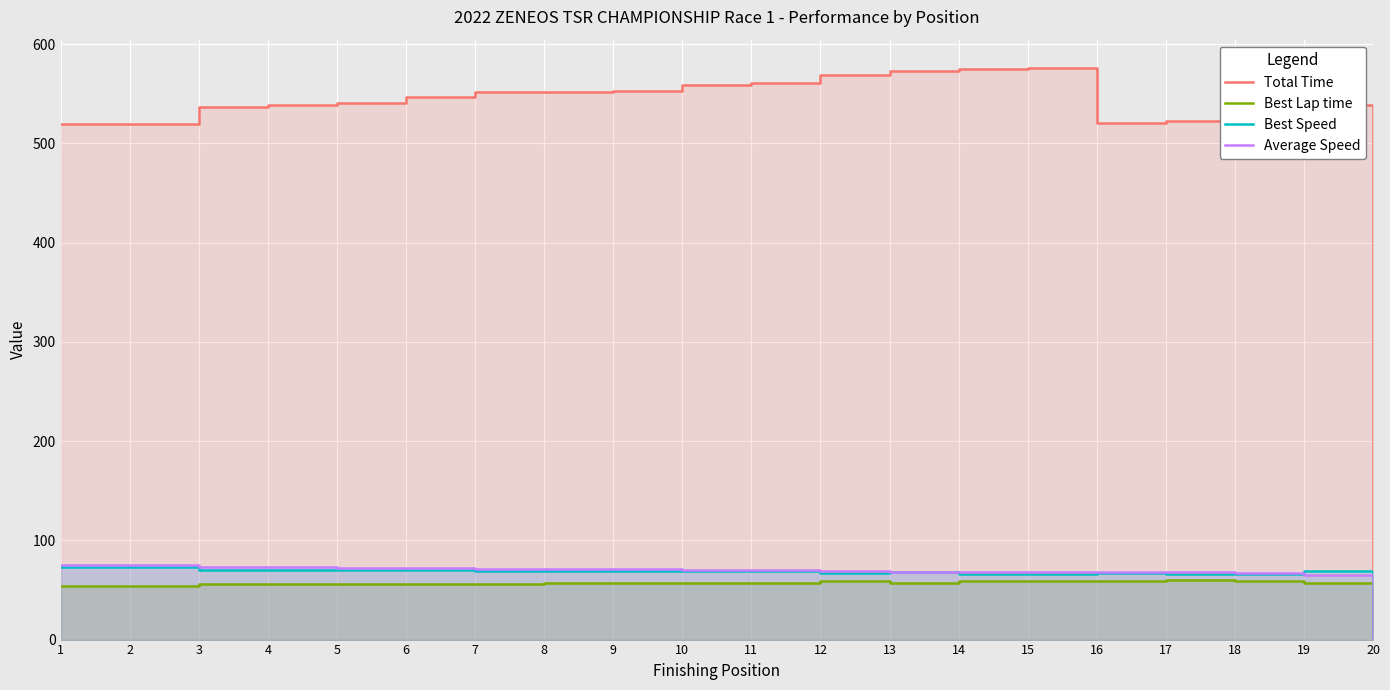

True or false: Total Time has a value of -224.8 at 20.

False